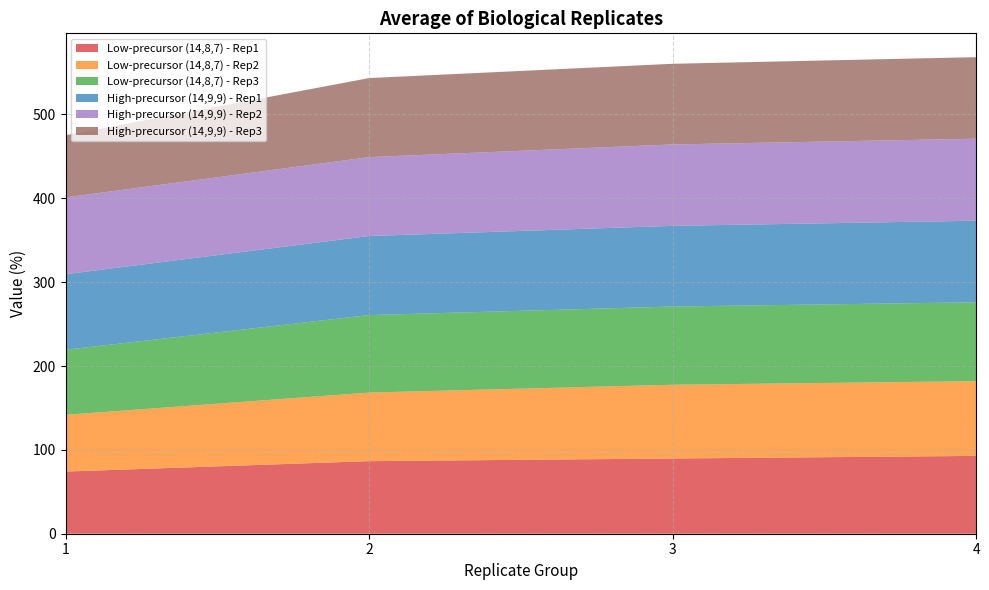

Reading right to left, transcribe all the data shown in this chart.

Low-precursor (14,8,7) - Rep1: 92.8	89.7	86.6	74.1
Low-precursor (14,8,7) - Rep2: 89.1	88.0	81.8	67.7
Low-precursor (14,8,7) - Rep3: 94.0	93.3	92.4	77.5
High-precursor (14,9,9) - Rep1: 97.3	96.2	94.3	90.1
High-precursor (14,9,9) - Rep2: 97.8	97.1	94.1	91.6
High-precursor (14,9,9) - Rep3: 97.3	96.2	94.3	74.1